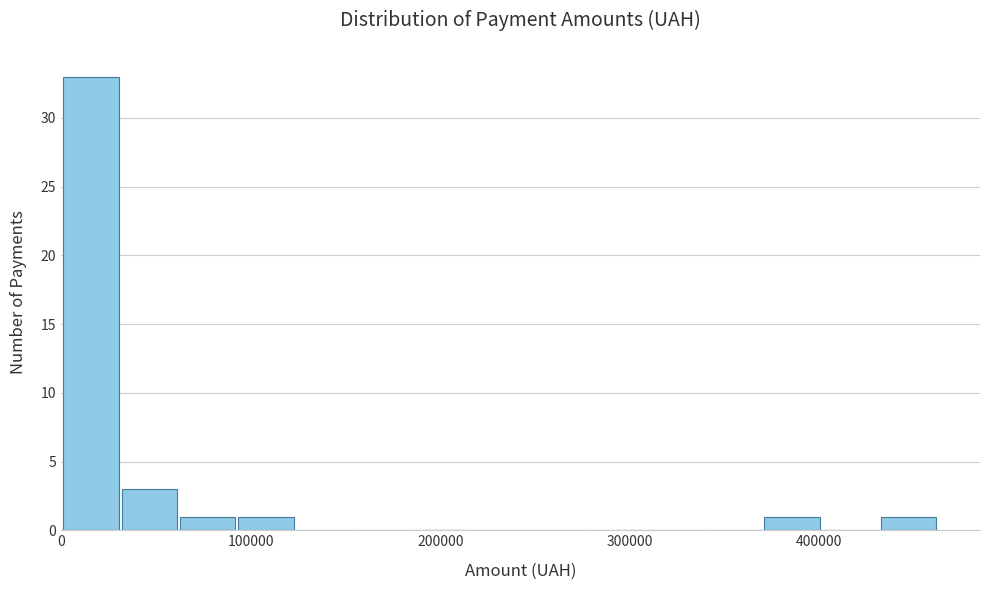

Read against the x-axis, roughly where is the centre of the tallest bar?

20000